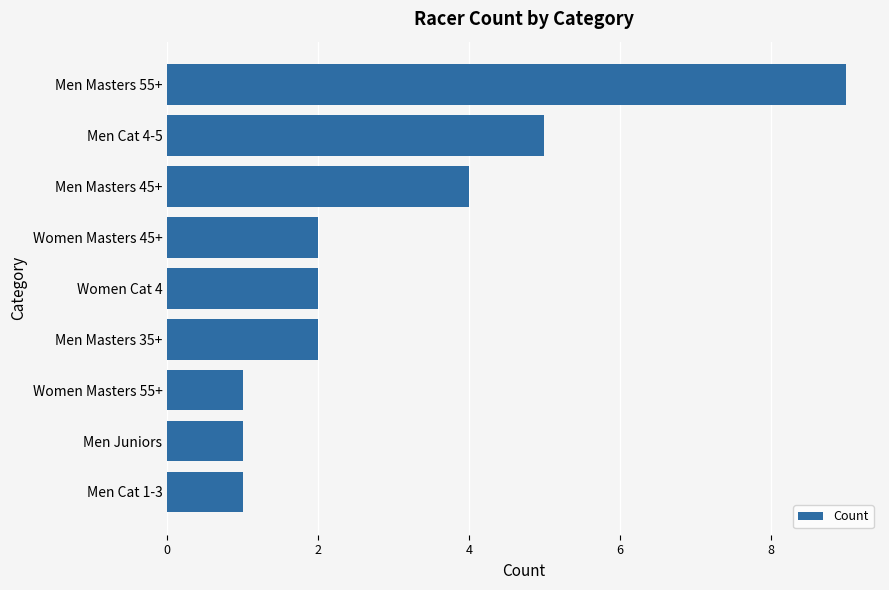

Is it true that the value at Men Cat 1-3 is 1?

True